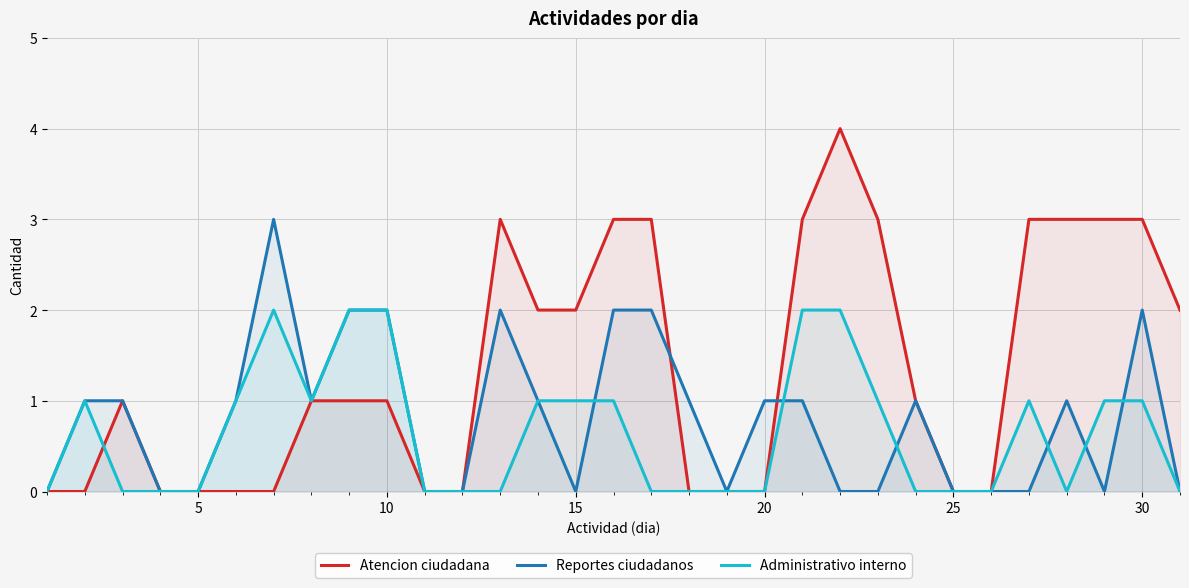

What is the difference between the maximum and minimum values in the Administrativo interno series?

2